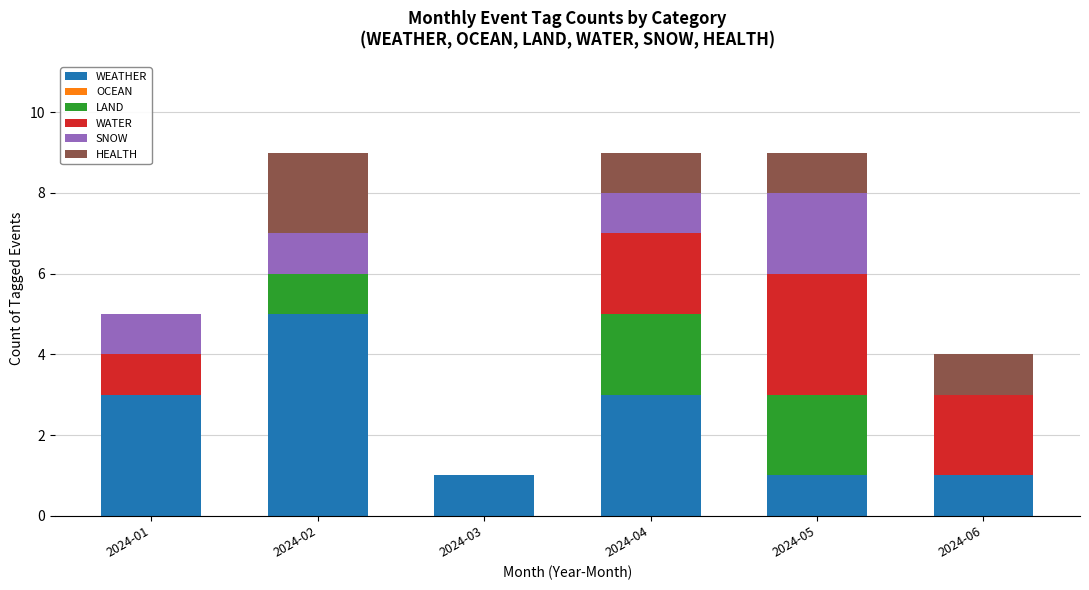

Does the chart contain stacked bars?

Yes